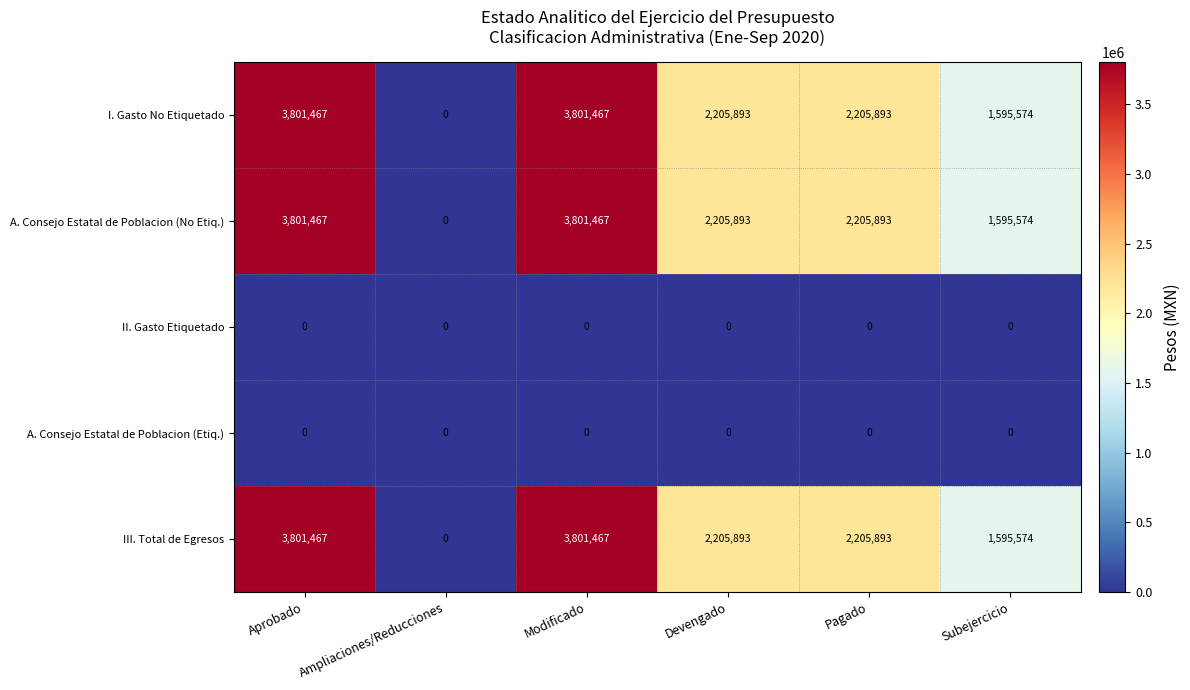

Count the number of categories in the chart.

6